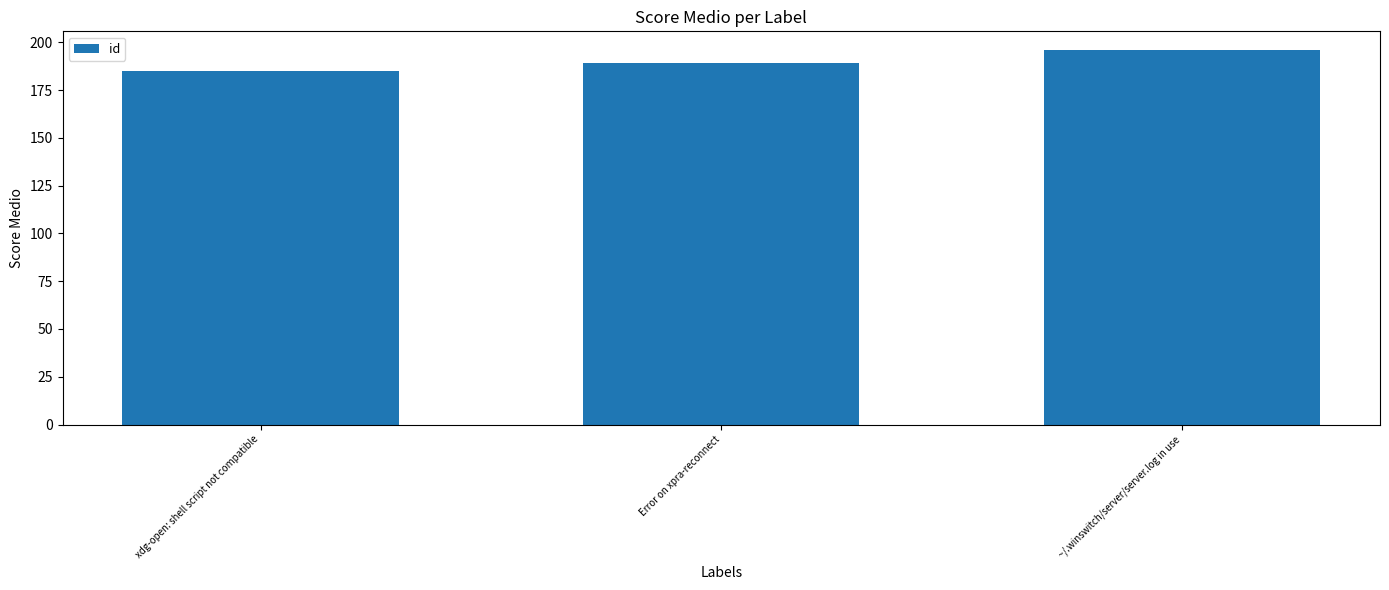

Which category has the highest value across all series?

~/.winswitch/server/server.log in use